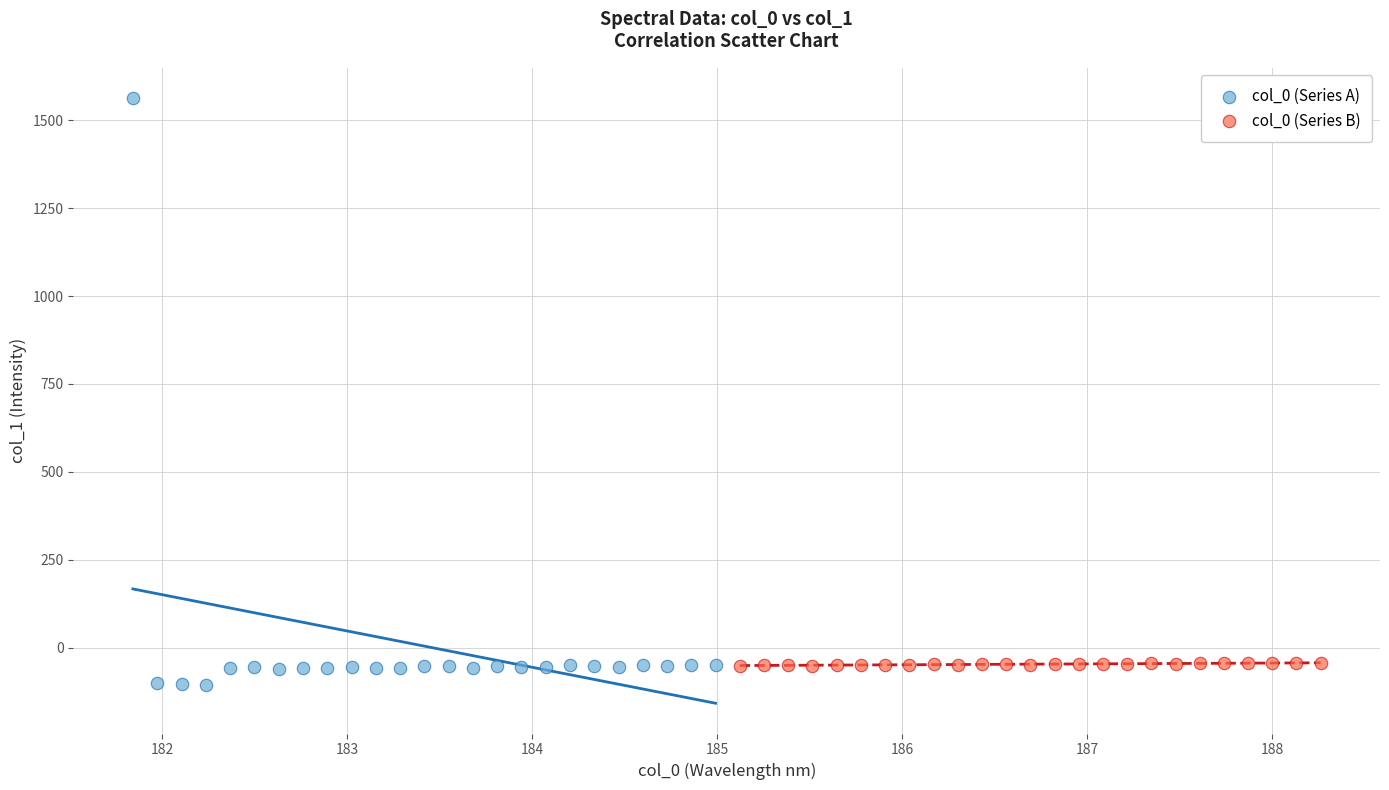

Which series contains the highest Y value?

col_0 (Series A)